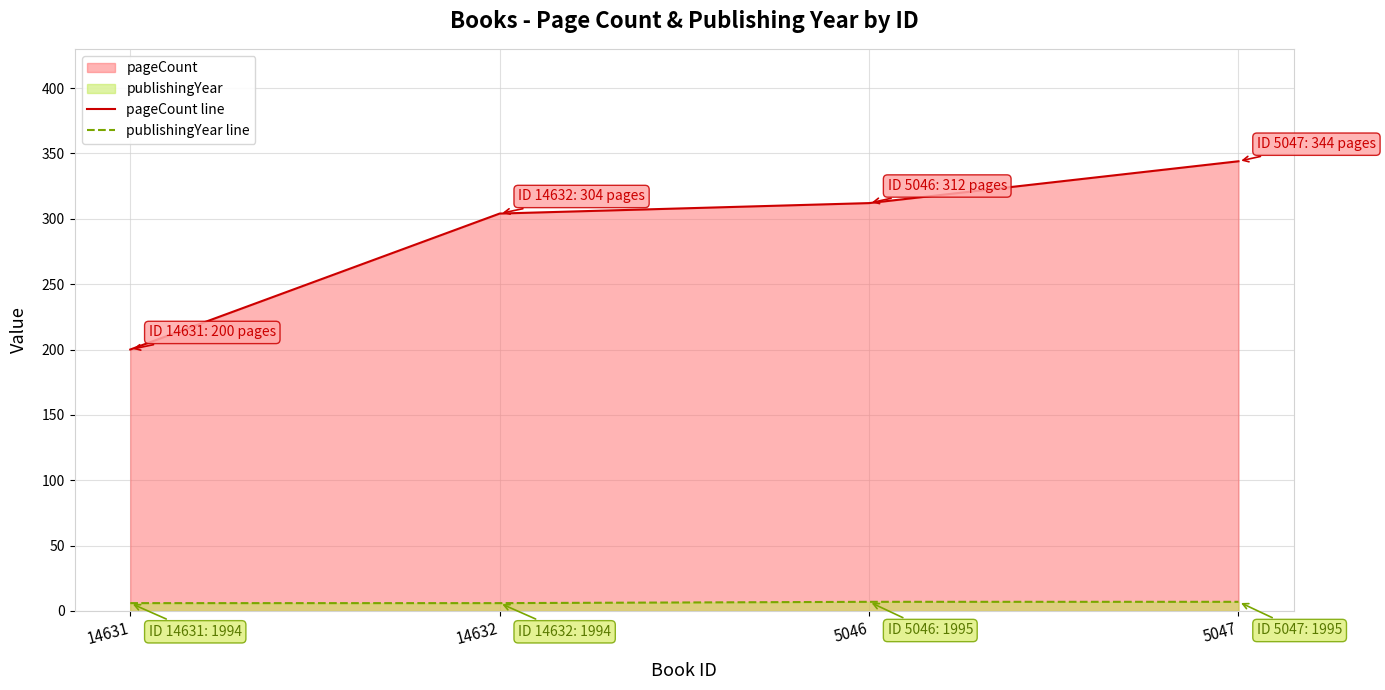

True or false: publishingYear line and pageCount line intersect in this chart.

False